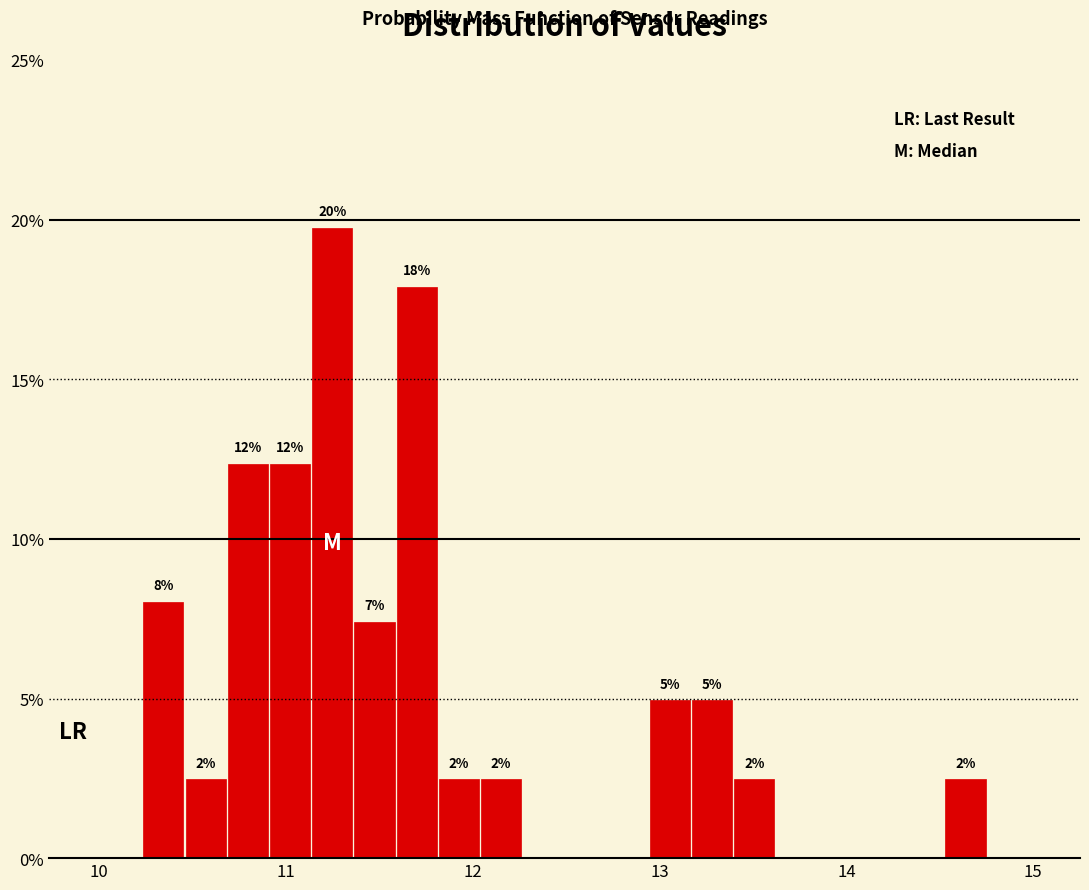

Read against the x-axis, roughly where is the centre of the tallest bar?

11.2